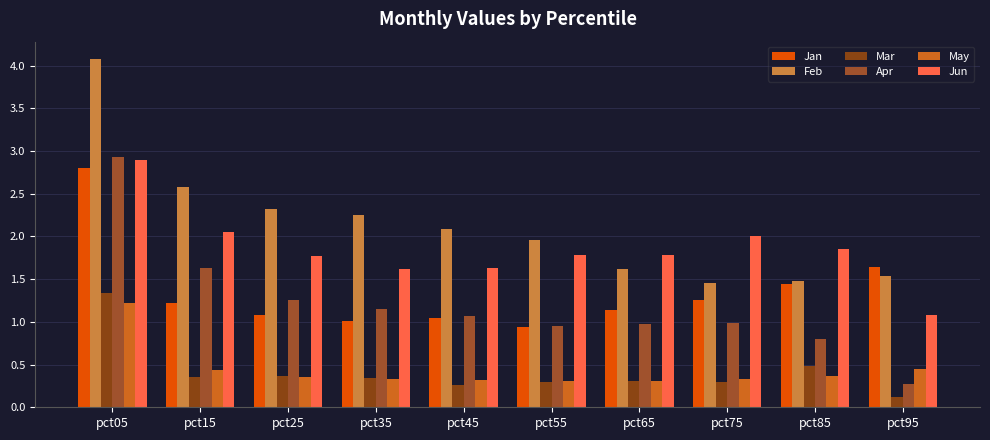

What is the minimum value shown in the chart?

0.1